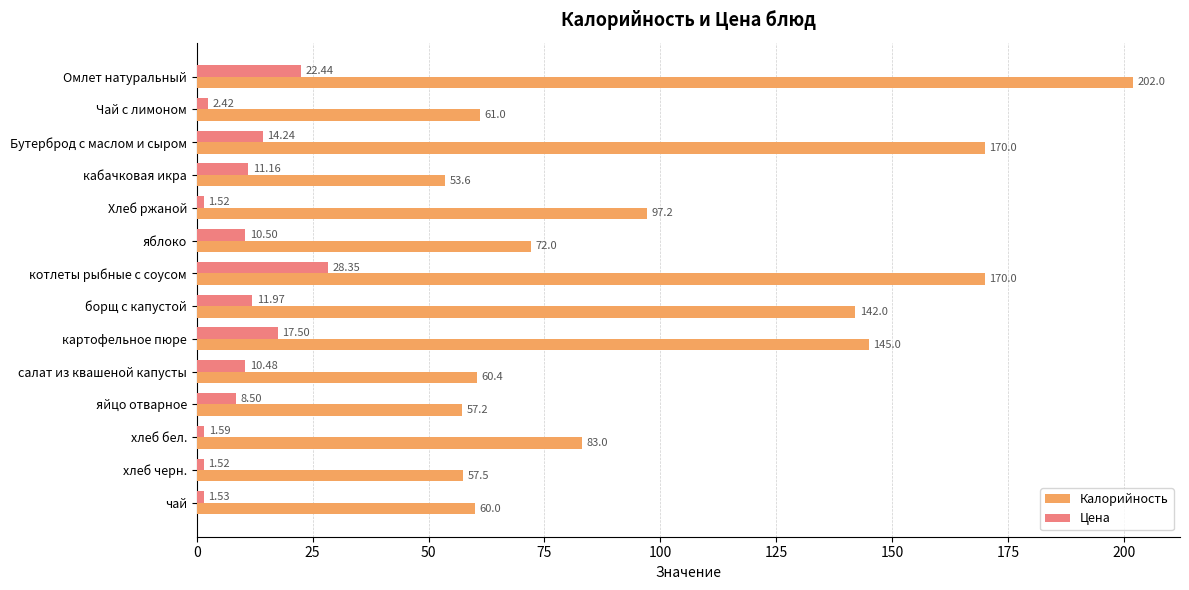

Which category has the lowest value in the Калорийность series?

кабачковая икра